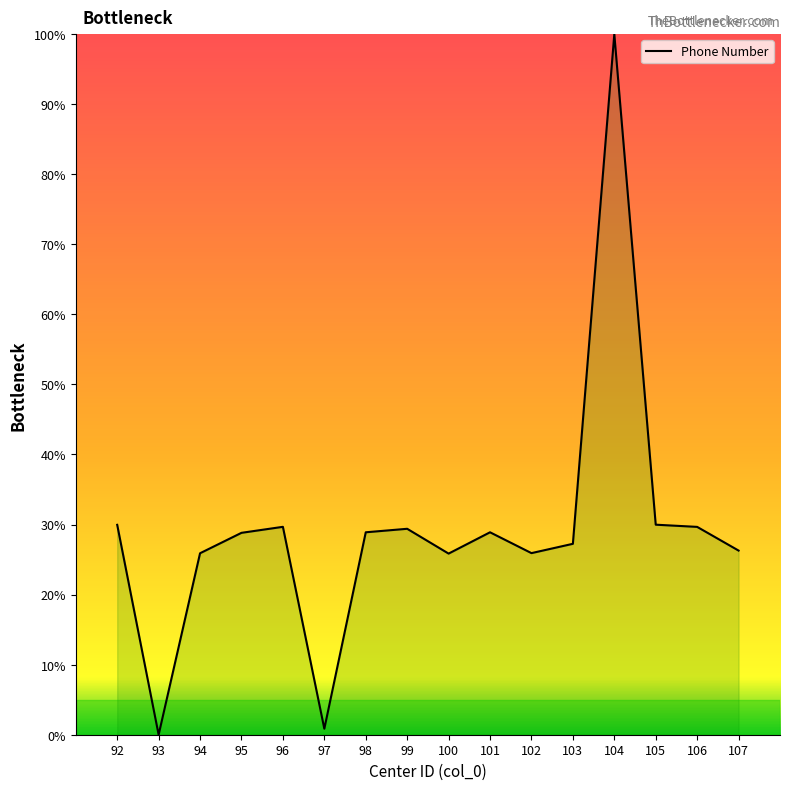

Is it true that the value at 105 is 30.0?

True